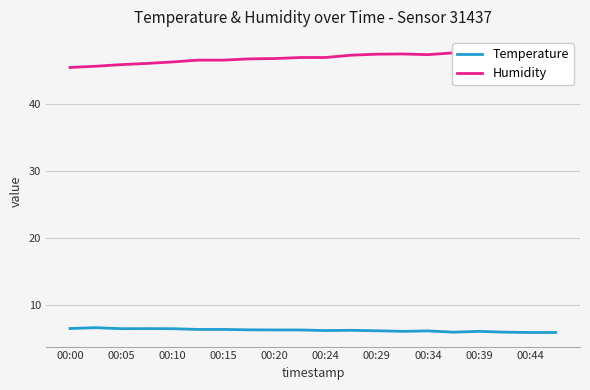

How many lines are shown in the chart?

2